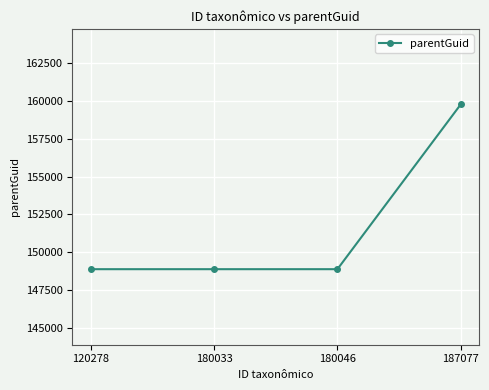

What is the ratio of the value at 180033 to the value at 187077?

0.9